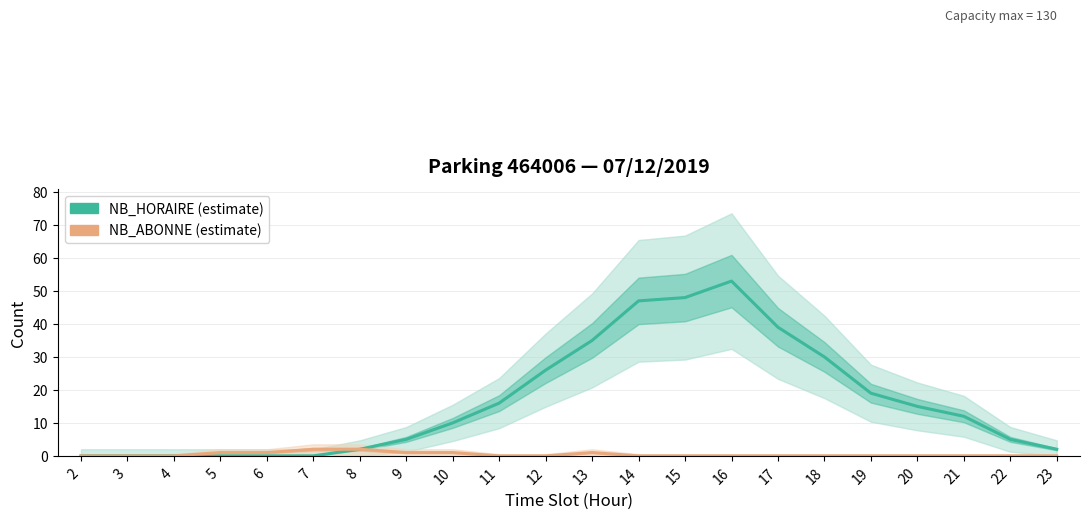

What is the maximum value for NB_HORAIRE?

53